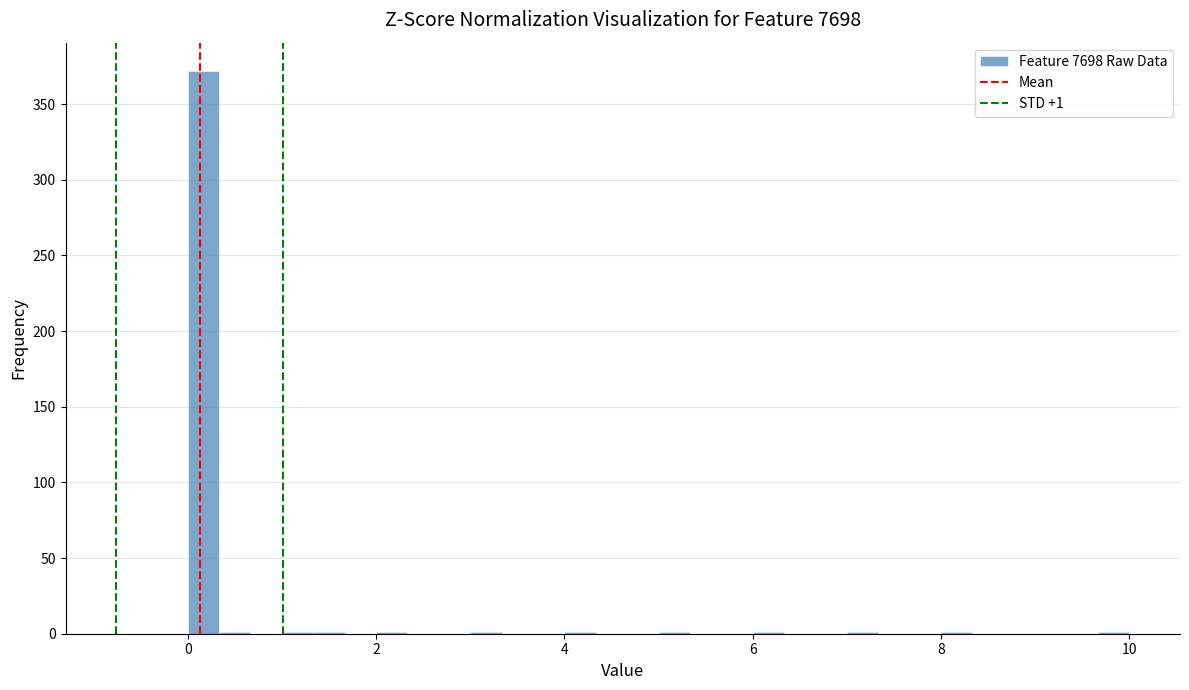

Read against the x-axis, roughly where is the centre of the tallest bar?

0.2